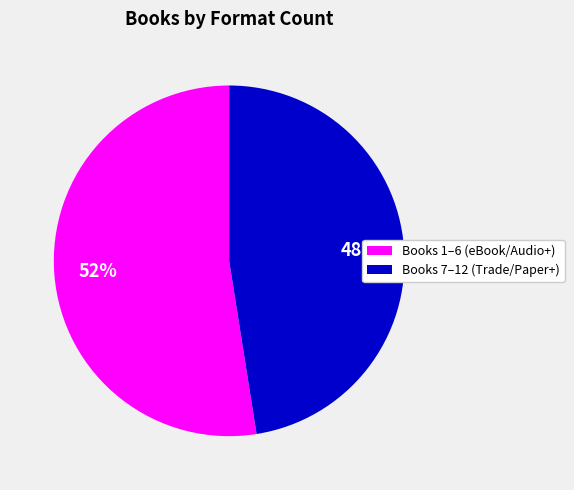

To the nearest percent, what is the average slice percentage?

50%